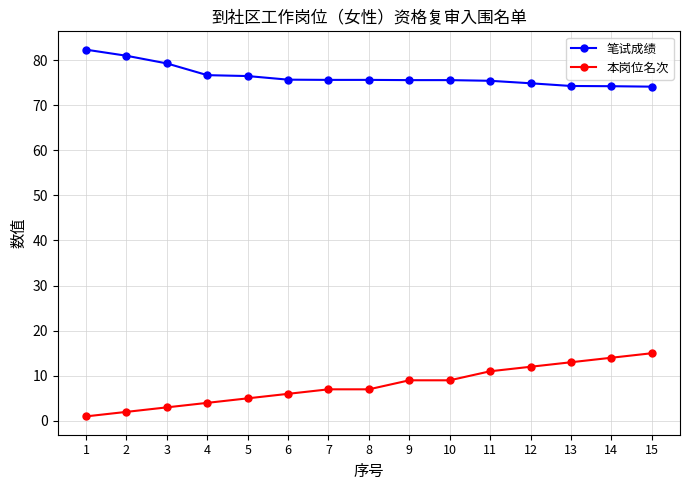

Is the value of 本岗位名次 at 12 greater than the value of 笔试成绩 at 5?

No